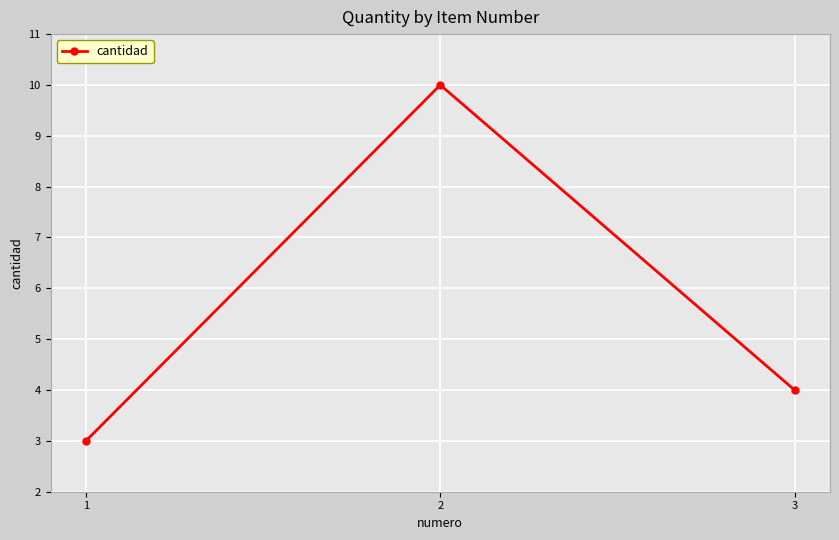

What is the difference between the maximum and minimum values?

7